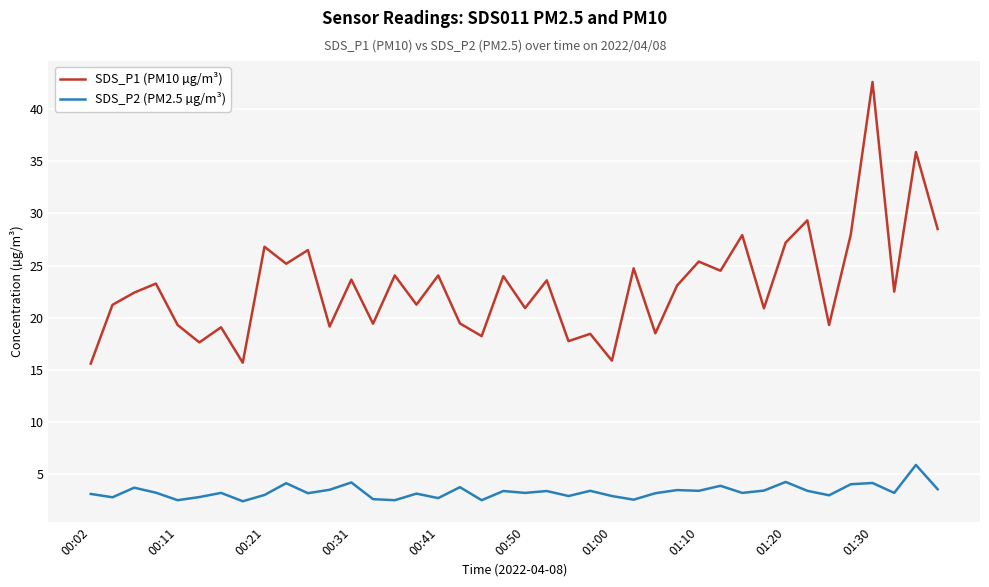

How many values in the SDS_P1 (PM10 µg/m³) series are below 23?

20